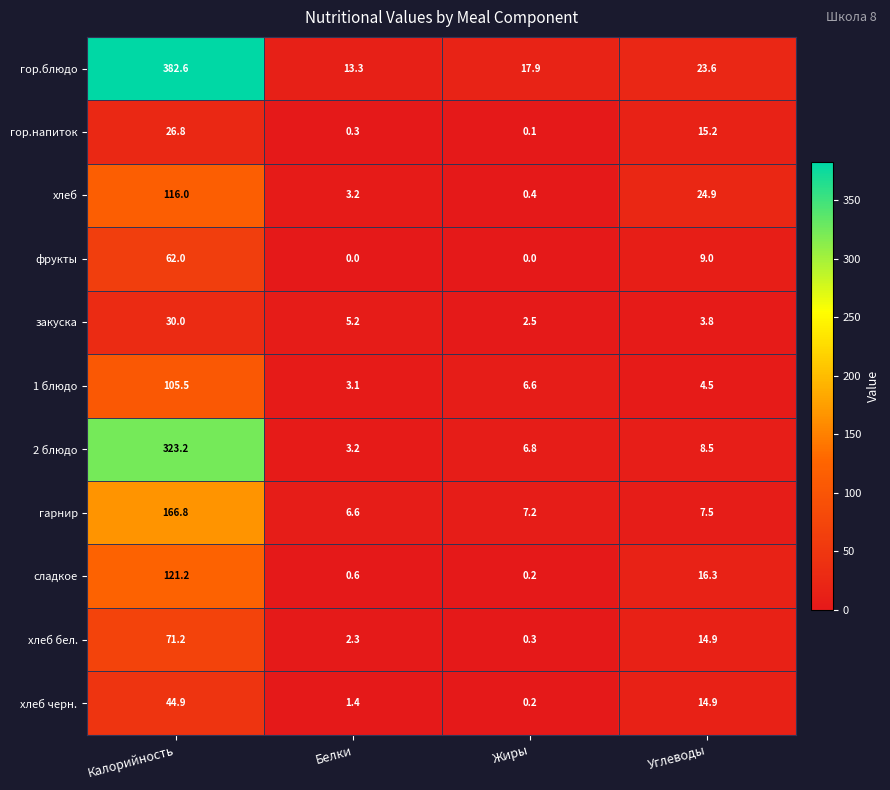

Which series has the largest range (max minus min)?

гор.блюдо